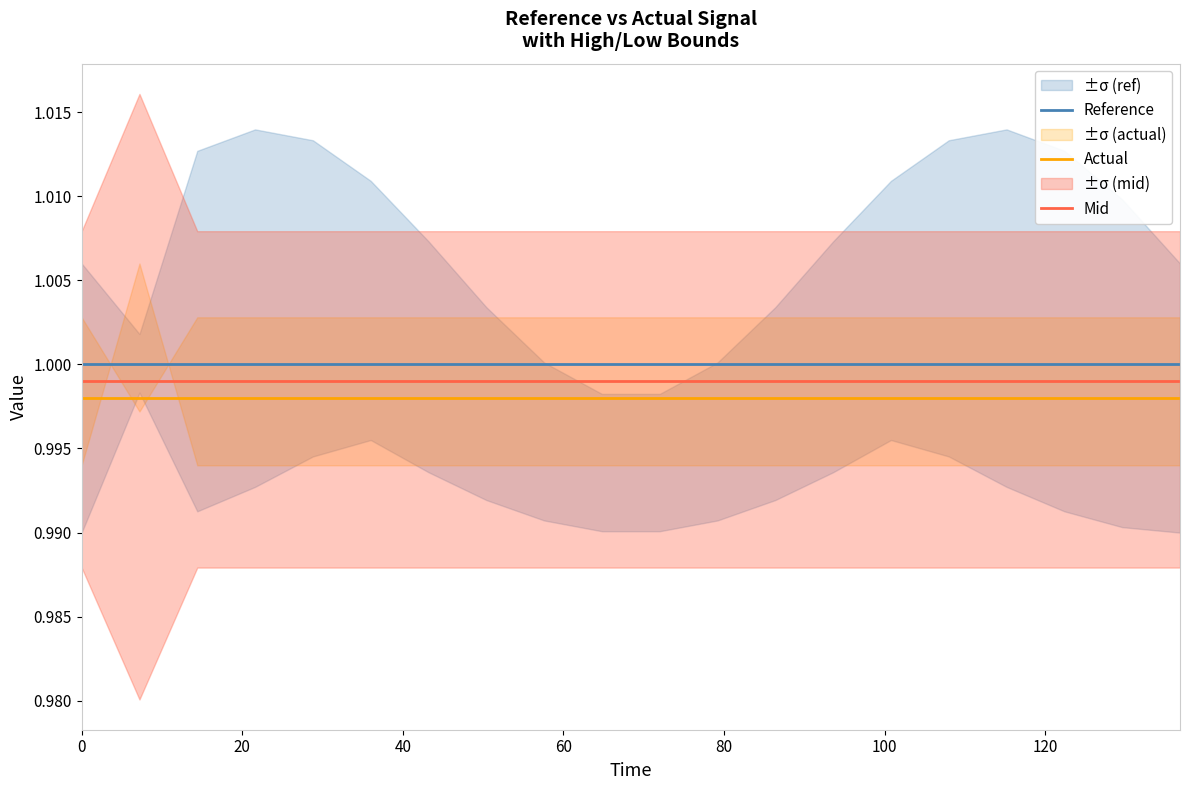

What value does the Mid series have at 0?

1.0